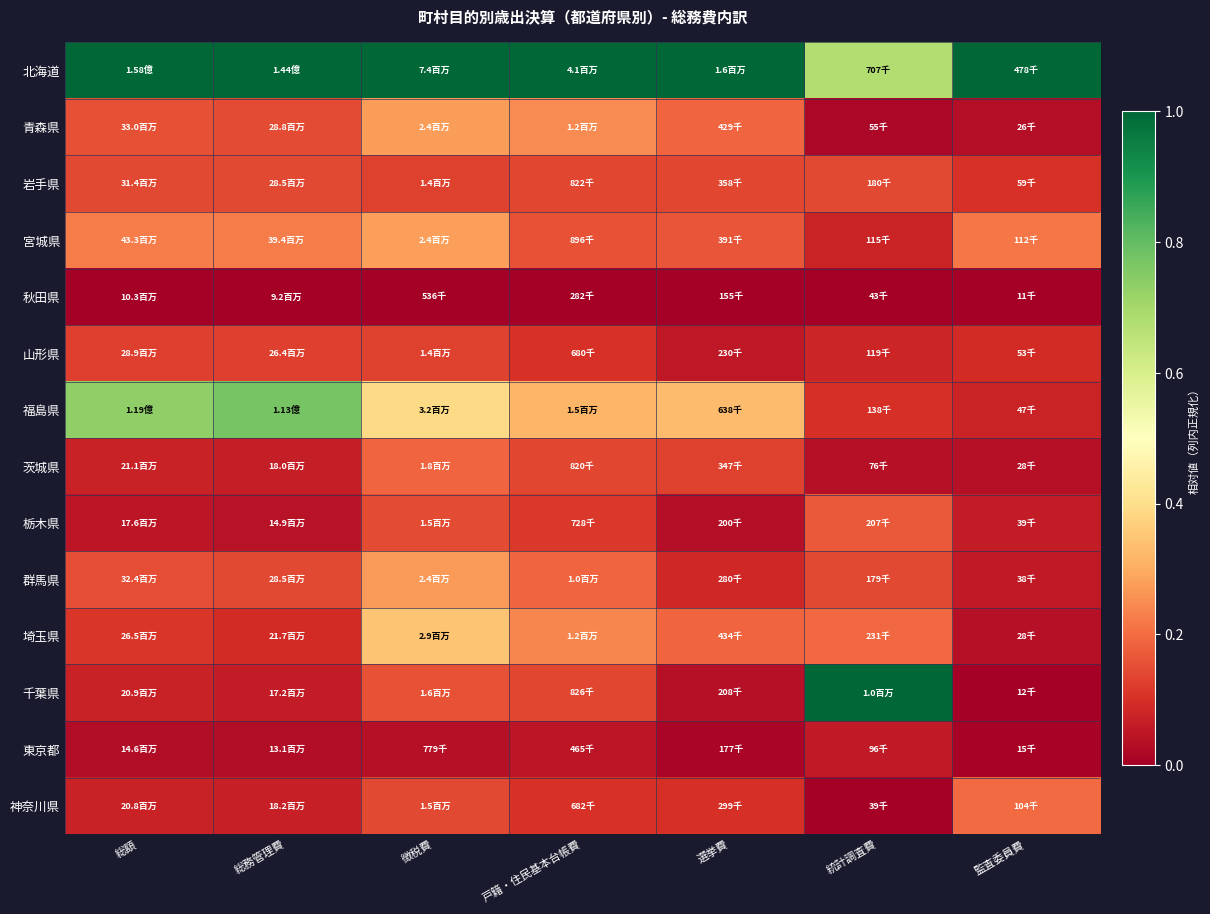

Reading left to right, list all the values displayed in this chart.

北海道: 総額=1.0	総務管理費=1.0	徴税費=1.0	戸籍・住民基本台帳費=1.0	選挙費=1.0	統計調査費=0.7	監査委員費=1.0
青森県: 総額=0.2	総務管理費=0.1	徴税費=0.3	戸籍・住民基本台帳費=0.2	選挙費=0.2	統計調査費=0.0	監査委員費=0.0
岩手県: 総額=0.1	総務管理費=0.1	徴税費=0.1	戸籍・住民基本台帳費=0.1	選挙費=0.1	統計調査費=0.1	監査委員費=0.1
宮城県: 総額=0.2	総務管理費=0.2	徴税費=0.3	戸籍・住民基本台帳費=0.2	選挙費=0.2	統計調査費=0.1	監査委員費=0.2
秋田県: 総額=0.0	総務管理費=0.0	徴税費=0.0	戸籍・住民基本台帳費=0.0	選挙費=0.0	統計調査費=0.0	監査委員費=0.0
山形県: 総額=0.1	総務管理費=0.1	徴税費=0.1	戸籍・住民基本台帳費=0.1	選挙費=0.1	統計調査費=0.1	監査委員費=0.1
福島県: 総額=0.7	総務管理費=0.8	徴税費=0.4	戸籍・住民基本台帳費=0.3	選挙費=0.3	統計調査費=0.1	監査委員費=0.1
茨城県: 総額=0.1	総務管理費=0.1	徴税費=0.2	戸籍・住民基本台帳費=0.1	選挙費=0.1	統計調査費=0.0	監査委員費=0.0
栃木県: 総額=0.0	総務管理費=0.0	徴税費=0.1	戸籍・住民基本台帳費=0.1	選挙費=0.0	統計調査費=0.2	監査委員費=0.1
群馬県: 総額=0.1	総務管理費=0.1	徴税費=0.3	戸籍・住民基本台帳費=0.2	選挙費=0.1	統計調査費=0.1	監査委員費=0.1
埼玉県: 総額=0.1	総務管理費=0.1	徴税費=0.3	戸籍・住民基本台帳費=0.2	選挙費=0.2	統計調査費=0.2	監査委員費=0.0
千葉県: 総額=0.1	総務管理費=0.1	徴税費=0.2	戸籍・住民基本台帳費=0.1	選挙費=0.0	統計調査費=1.0	監査委員費=0.0
東京都: 総額=0.0	総務管理費=0.0	徴税費=0.0	戸籍・住民基本台帳費=0.0	選挙費=0.0	統計調査費=0.1	監査委員費=0.0
神奈川県: 総額=0.1	総務管理費=0.1	徴税費=0.1	戸籍・住民基本台帳費=0.1	選挙費=0.1	統計調査費=0.0	監査委員費=0.2